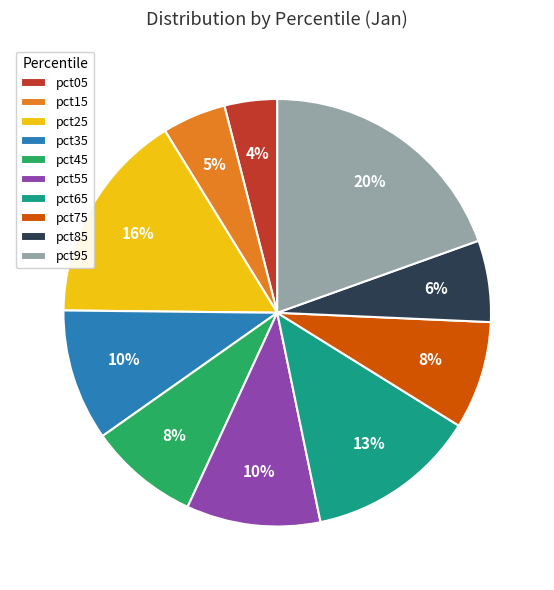

Is it true that pct55 is 23% of the pie?

False